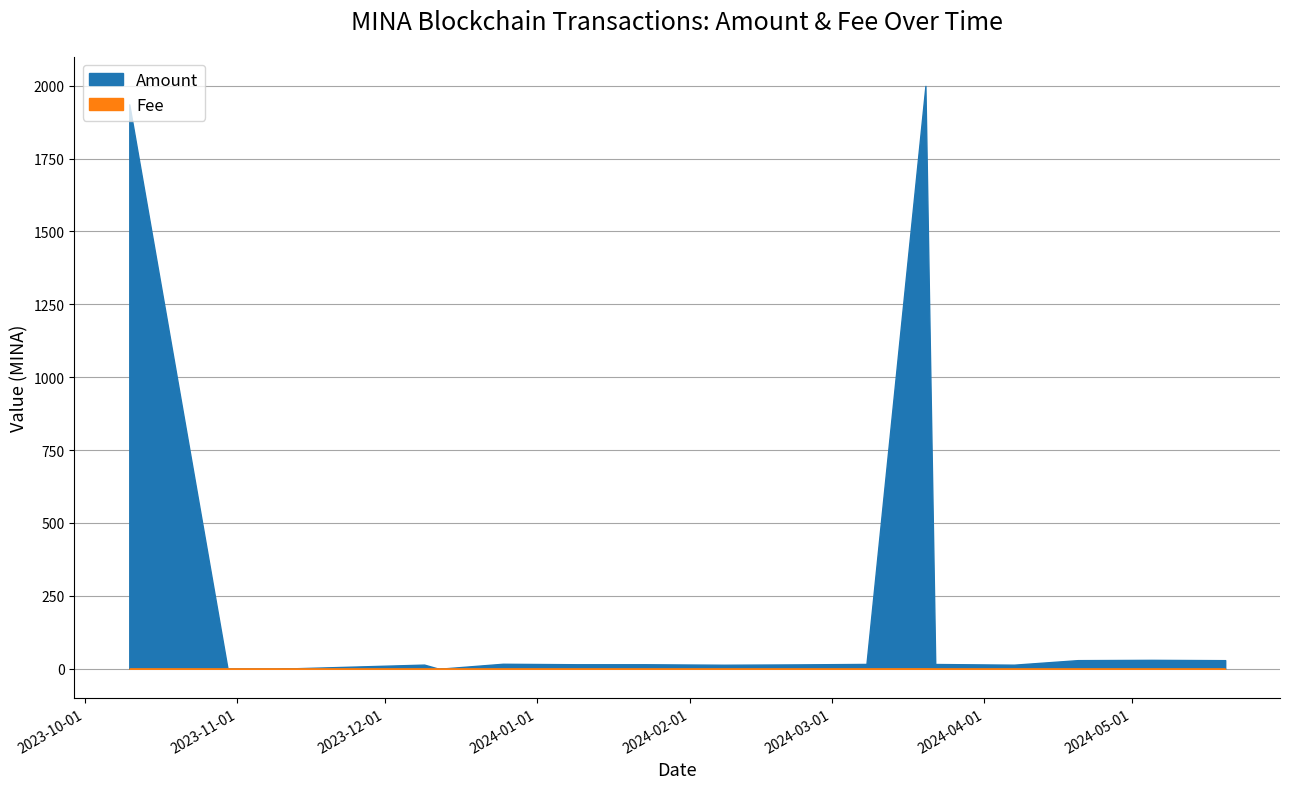

What is the difference between the second highest and second lowest values in the Amount series?

1936.0